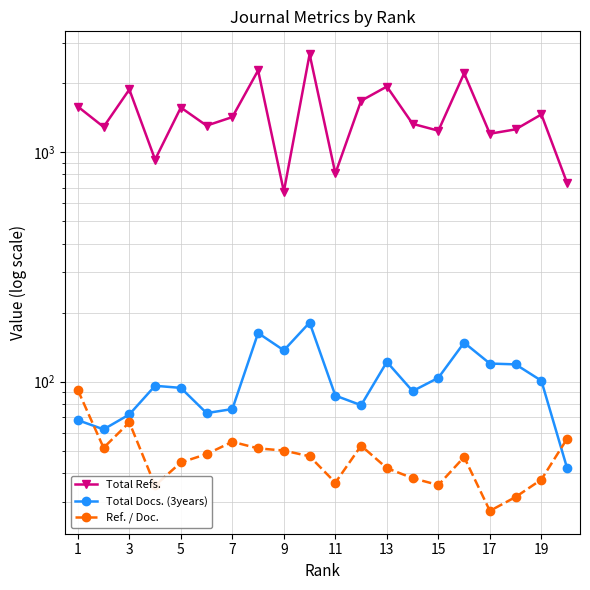

What is the difference between the maximum and minimum values in the Total Docs. (3years) series?

139.0